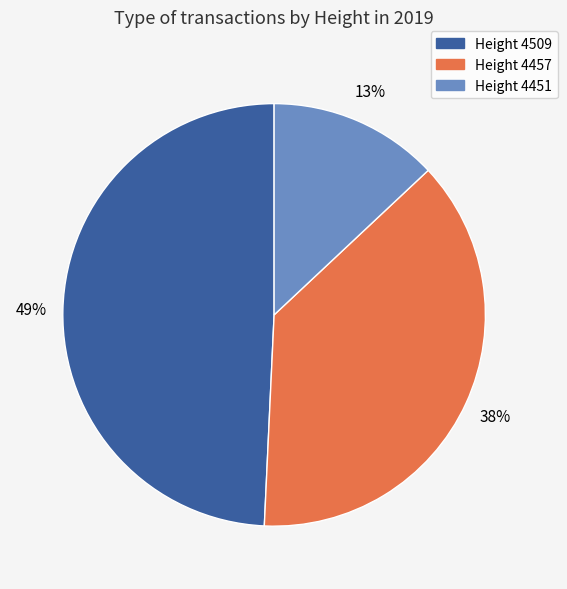

To the nearest percent, what is the average slice percentage?

33%